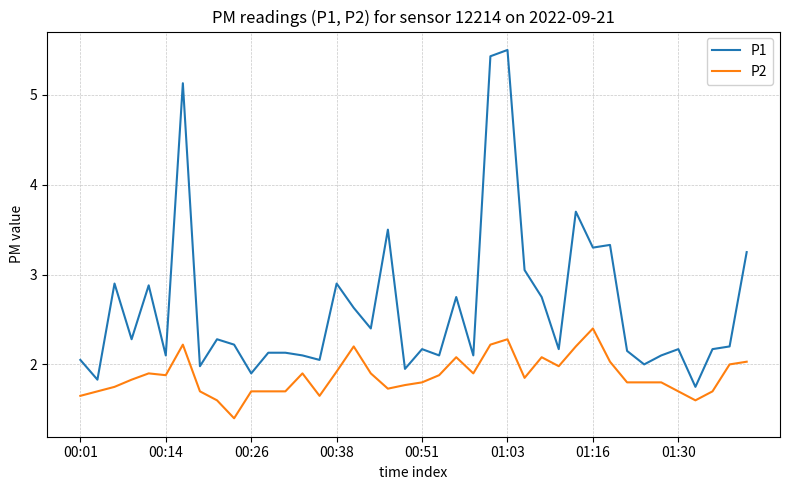

What is the smallest value displayed?

1.4